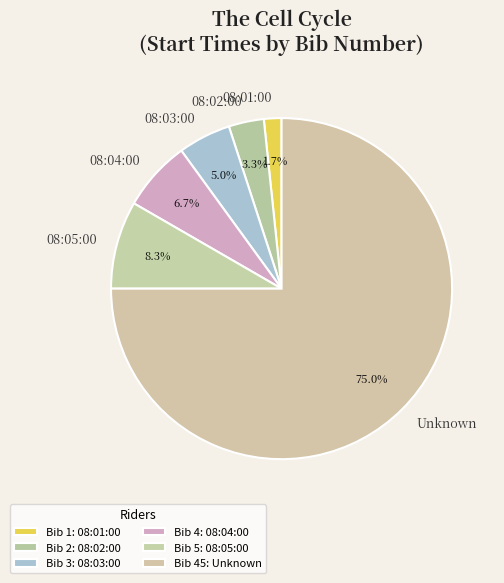

Does any single category account for the majority?

Yes